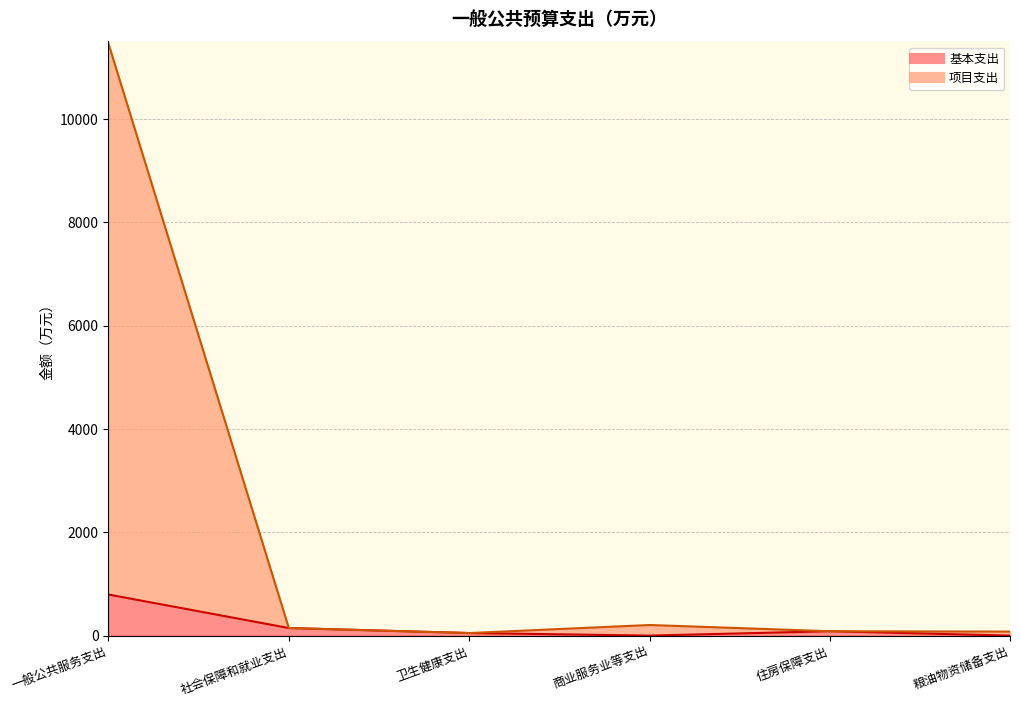

True or false: 基本支出 and 项目支出 cross at least once.

False